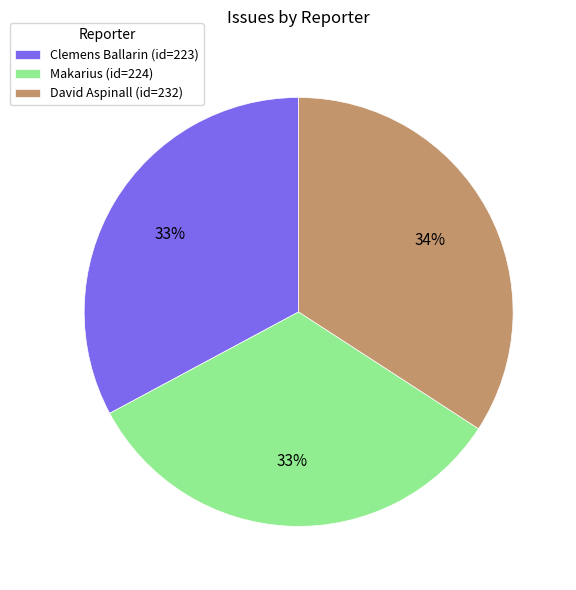

Do Makarius (id=224) and Clemens Ballarin (id=223) together represent more than half of the pie?

Yes